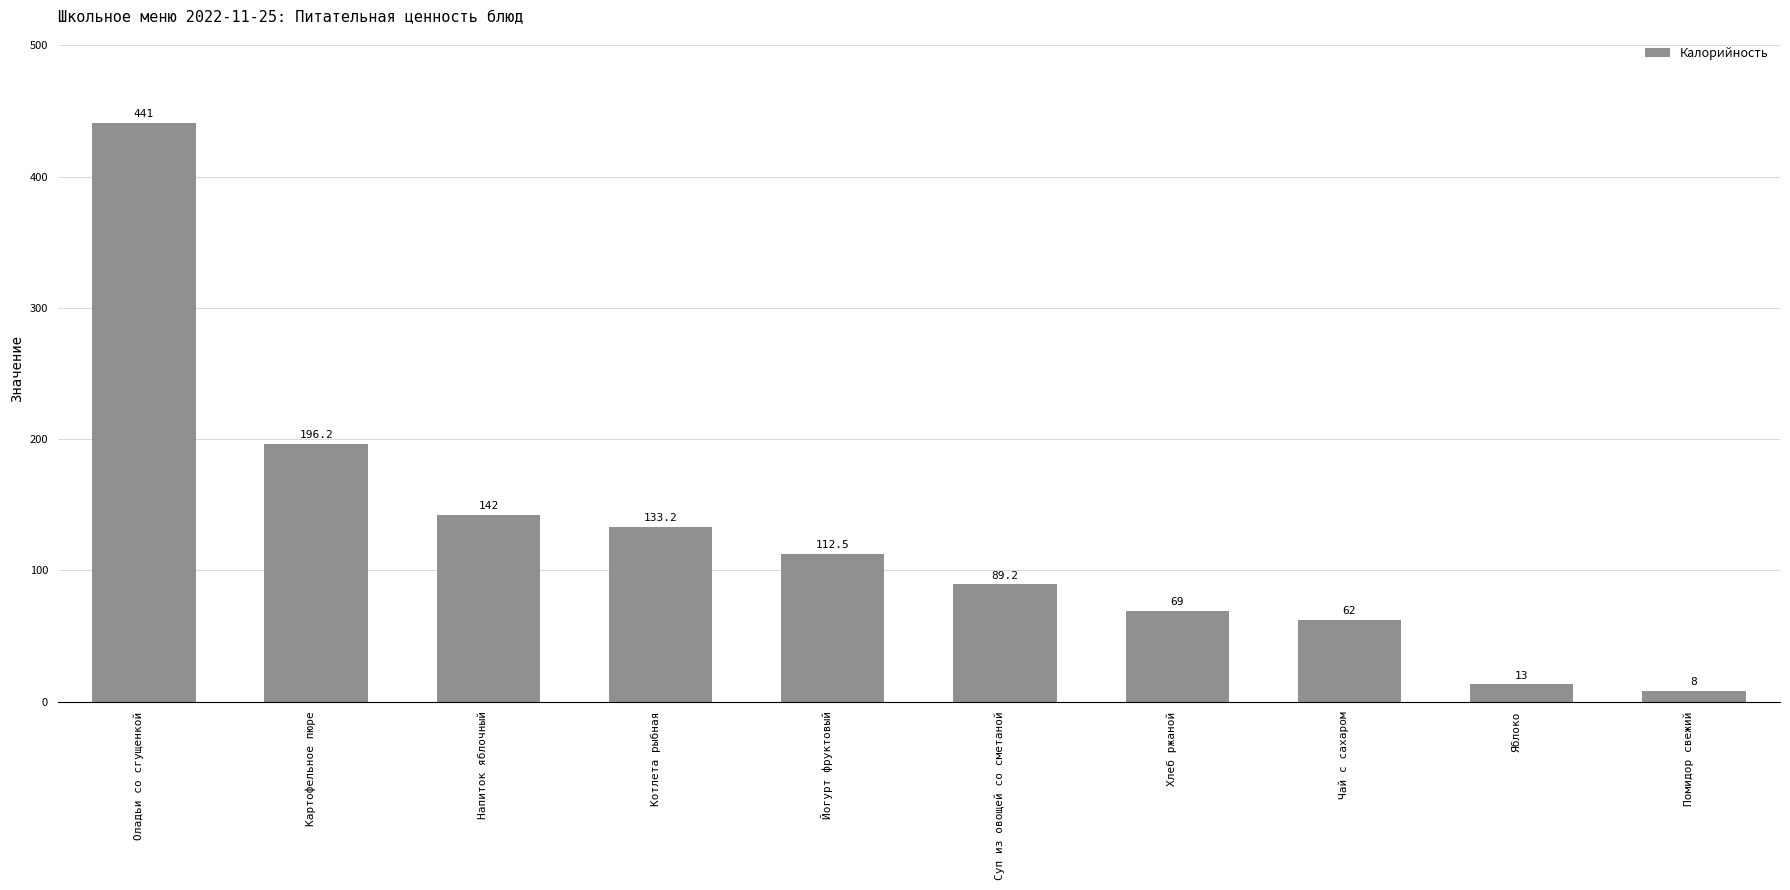

What is the greatest value displayed?

441.0